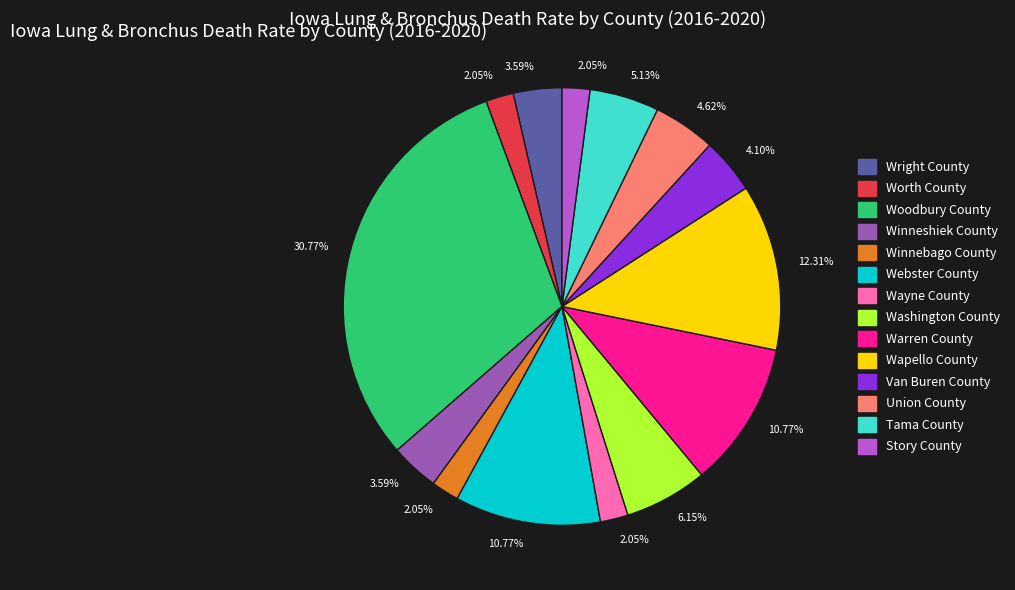

Is there a majority slice in this chart?

No